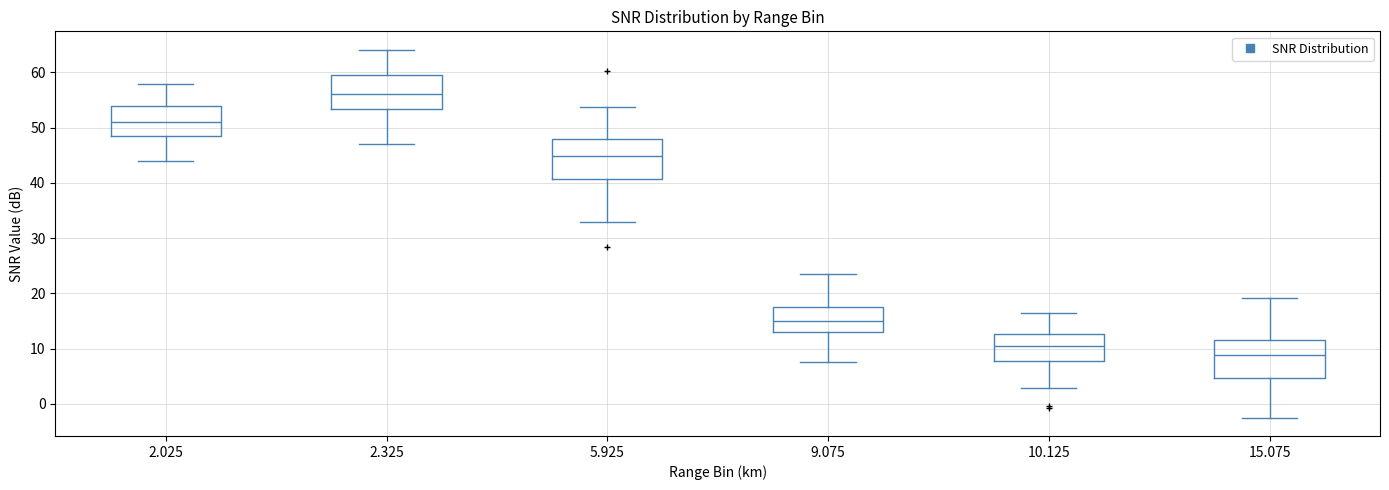

Which box has the lowest median line?

15.075